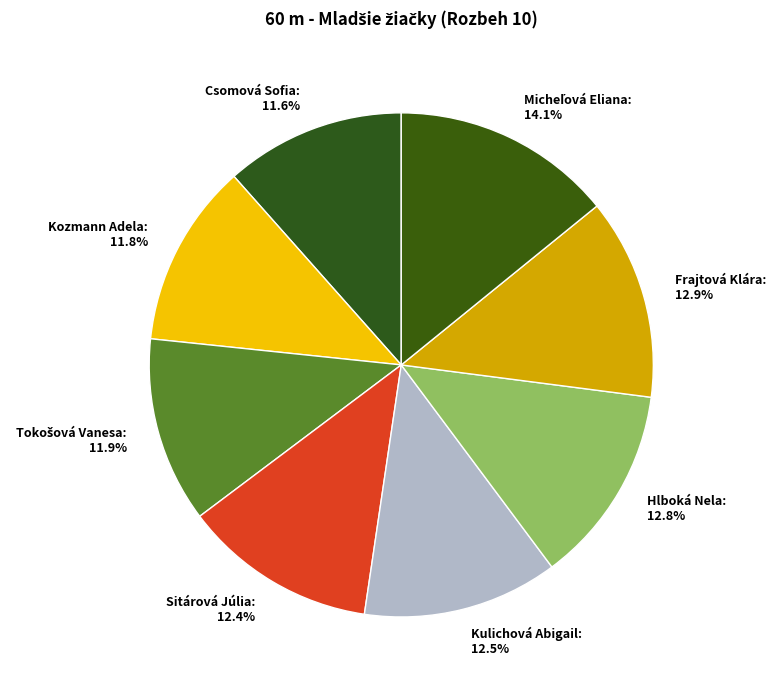

True or false: Hlboká Nela accounts for 6% of the total.

False